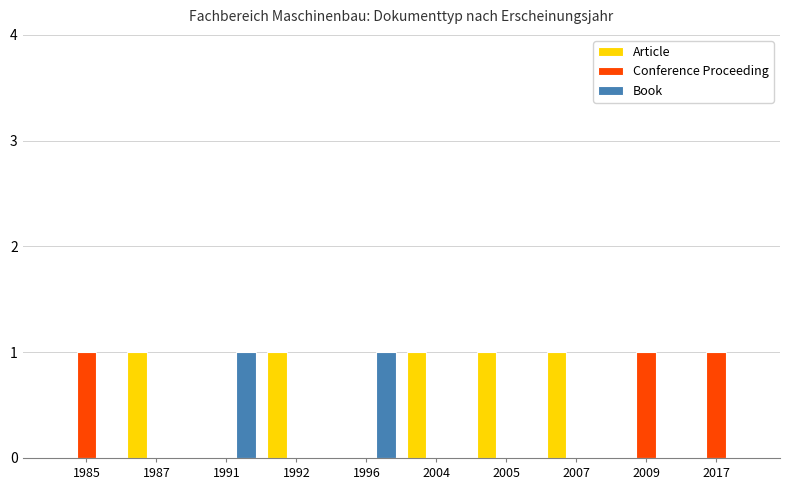

Which series has the largest total across all categories?

Article